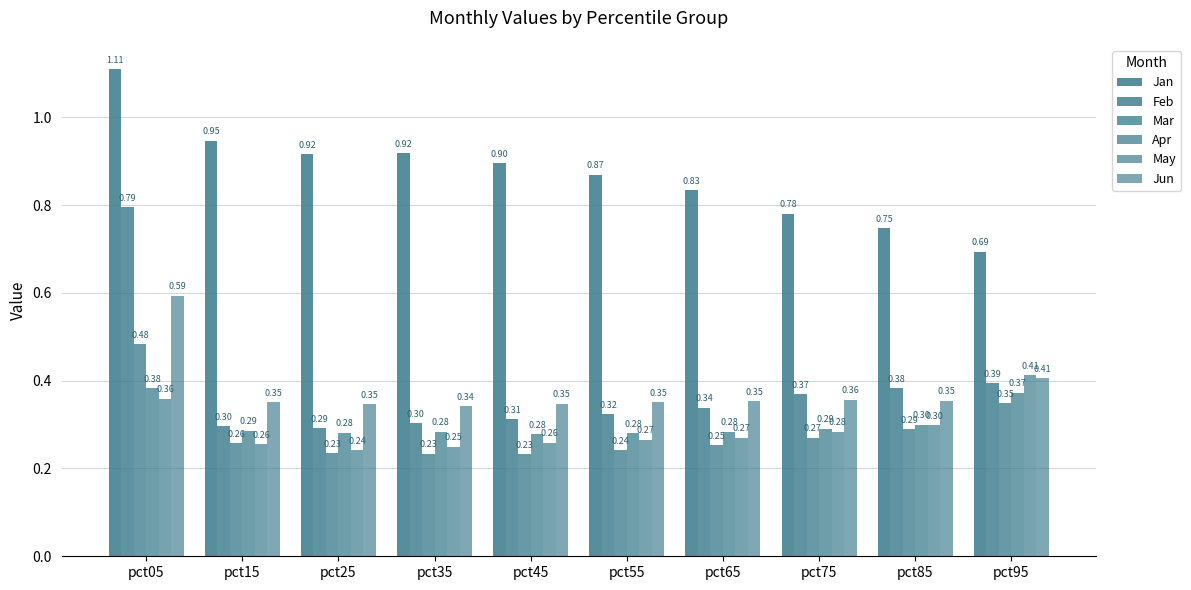

How many groups of bars are there?

10